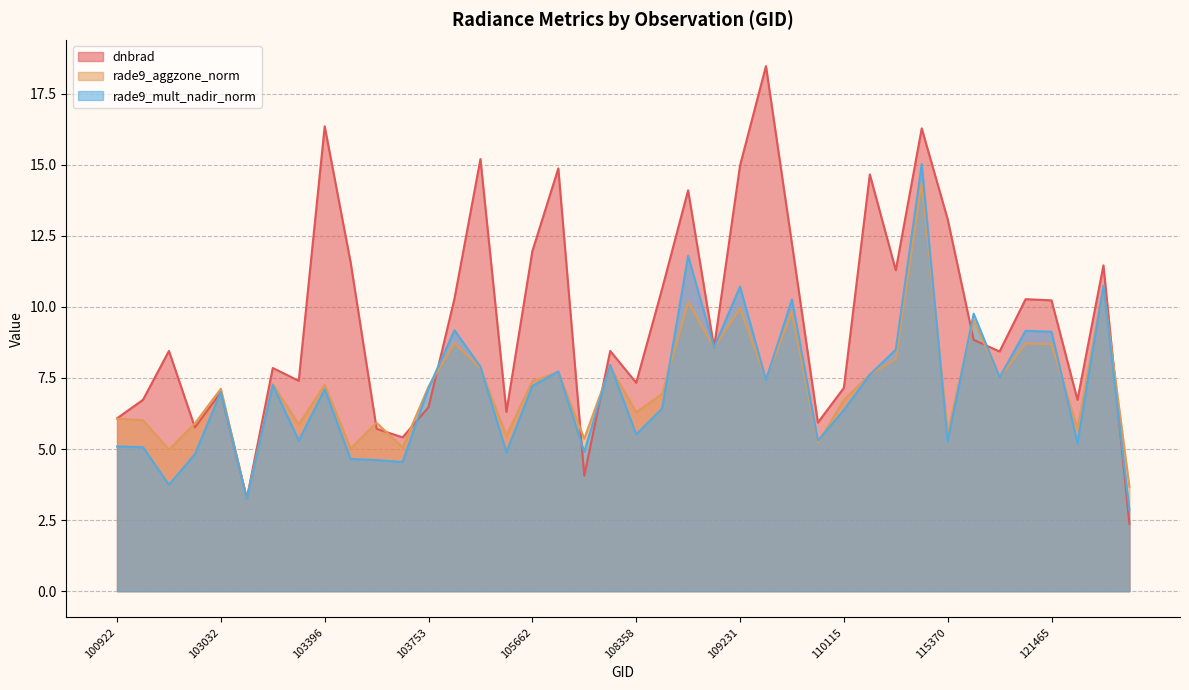

How many lines are shown in the chart?

3